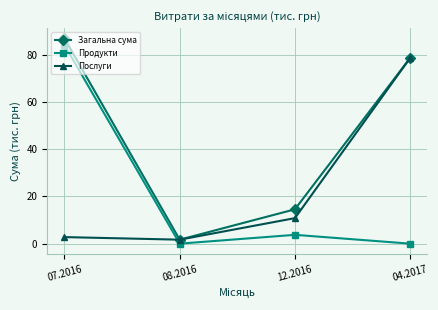

What is the greatest value displayed?

86.9